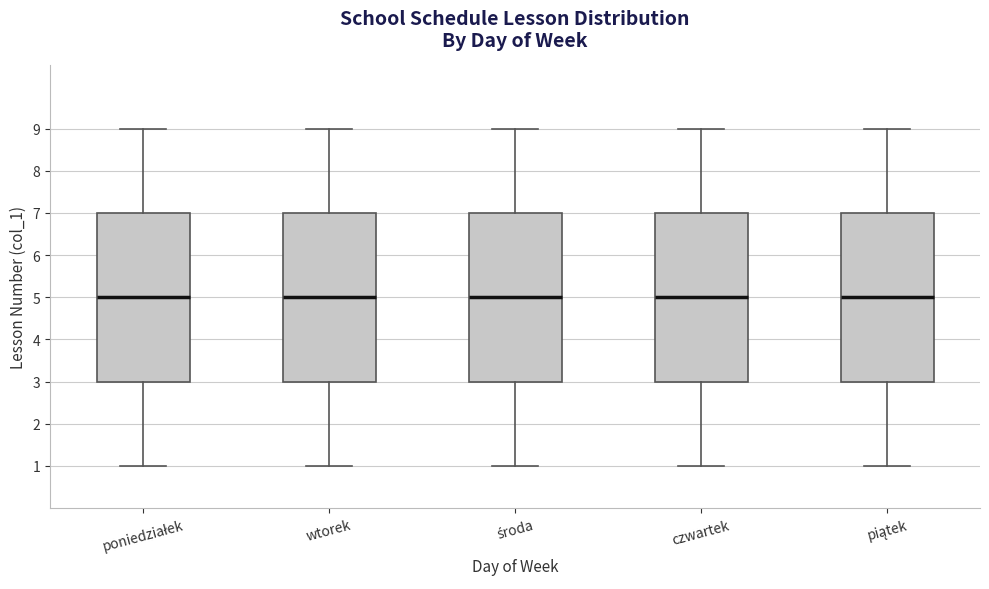

Reading left to right, read every box against the y-axis: the position of its median line, the range the box covers, and the ends of its whiskers. The values are not printed on the chart, so give them approximately, as read against the axis.

poniedziałek: median 5, box 3 to 7, whiskers 1 to 9
wtorek: median 5, box 3 to 7, whiskers 1 to 9
środa: median 5, box 3 to 7, whiskers 1 to 9
czwartek: median 5, box 3 to 7, whiskers 1 to 9
piątek: median 5, box 3 to 7, whiskers 1 to 9